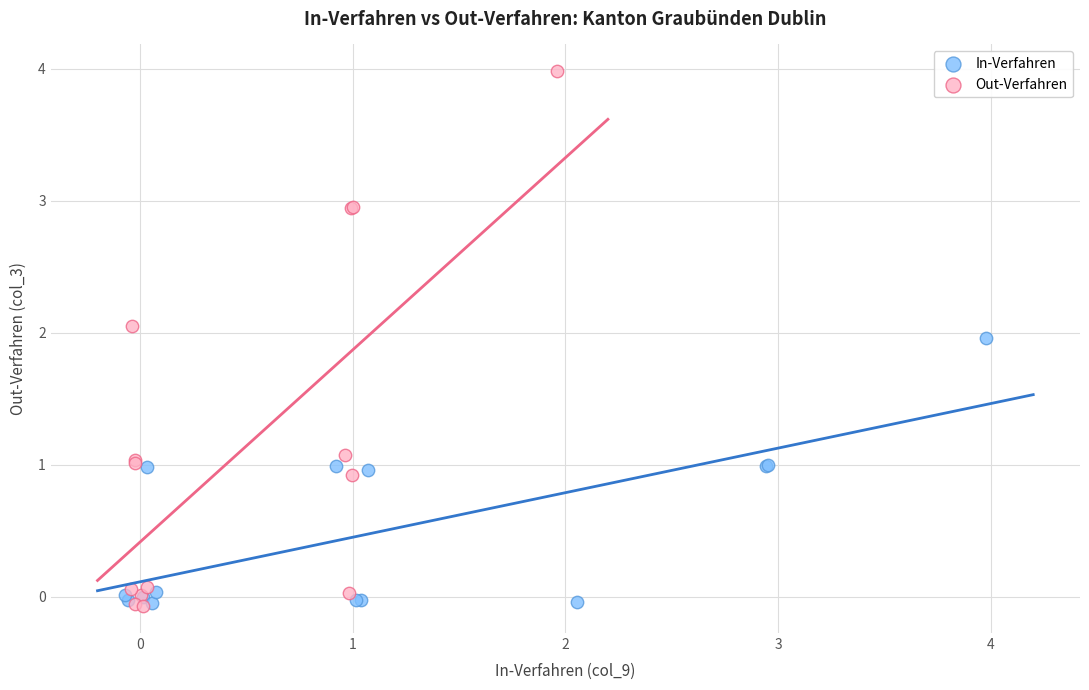

What are all the series names shown in the legend?

In-Verfahren, Out-Verfahren